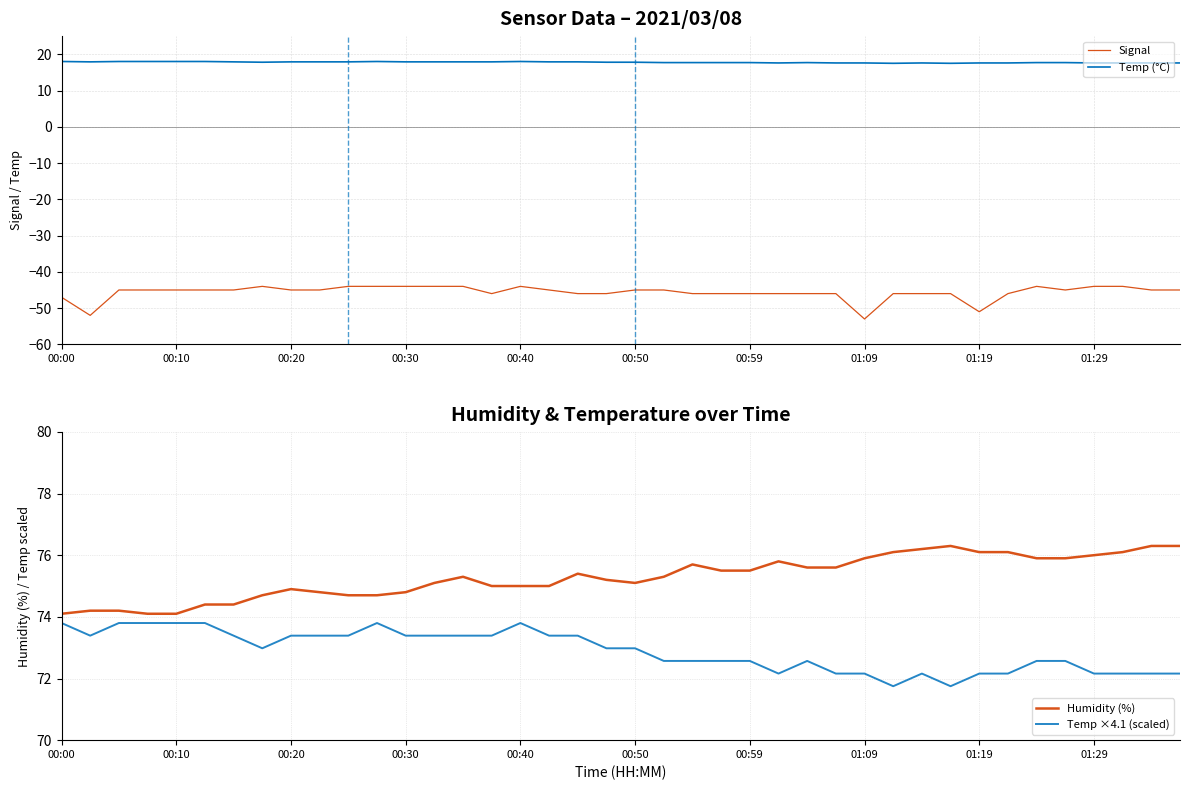

True or false: Temp ×4.1 (scaled) and Temp (°C) cross at least once.

False